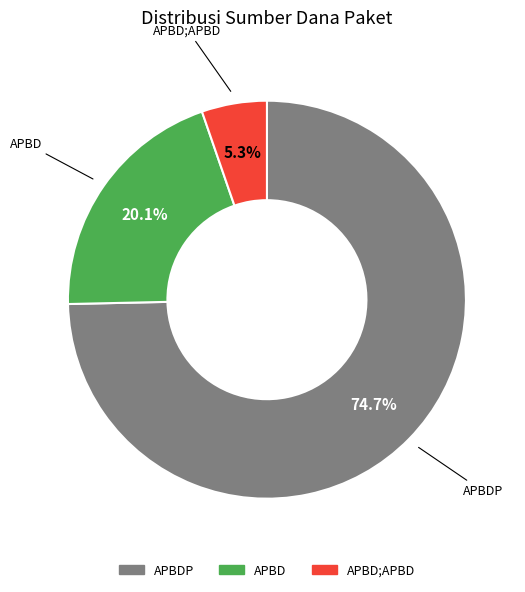

Does any single category account for the majority?

Yes